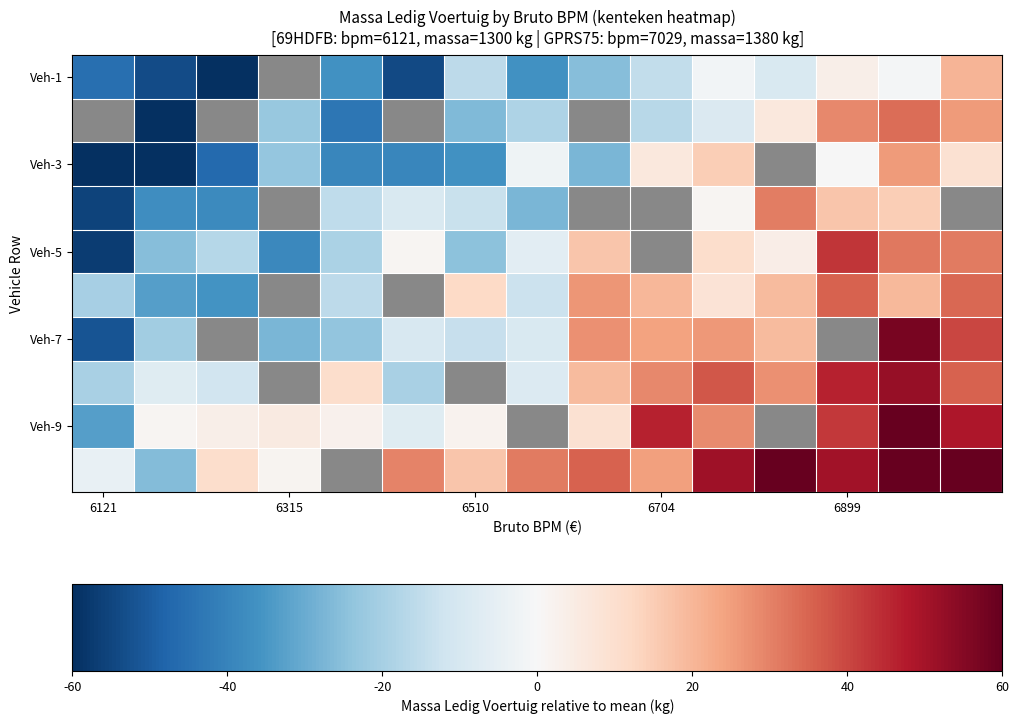

At how many categories does at least one series exceed 46?

6